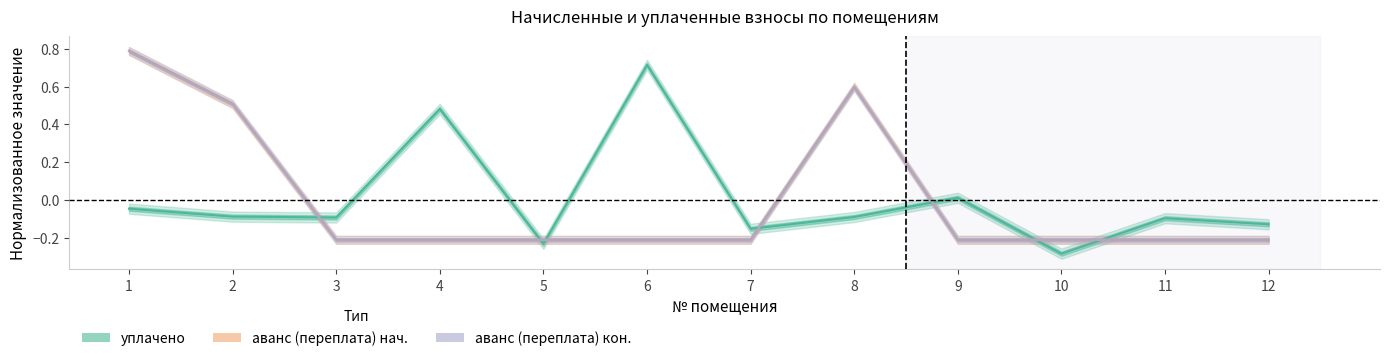

At which label does аванс (переплата) кон. first exceed 0?

1